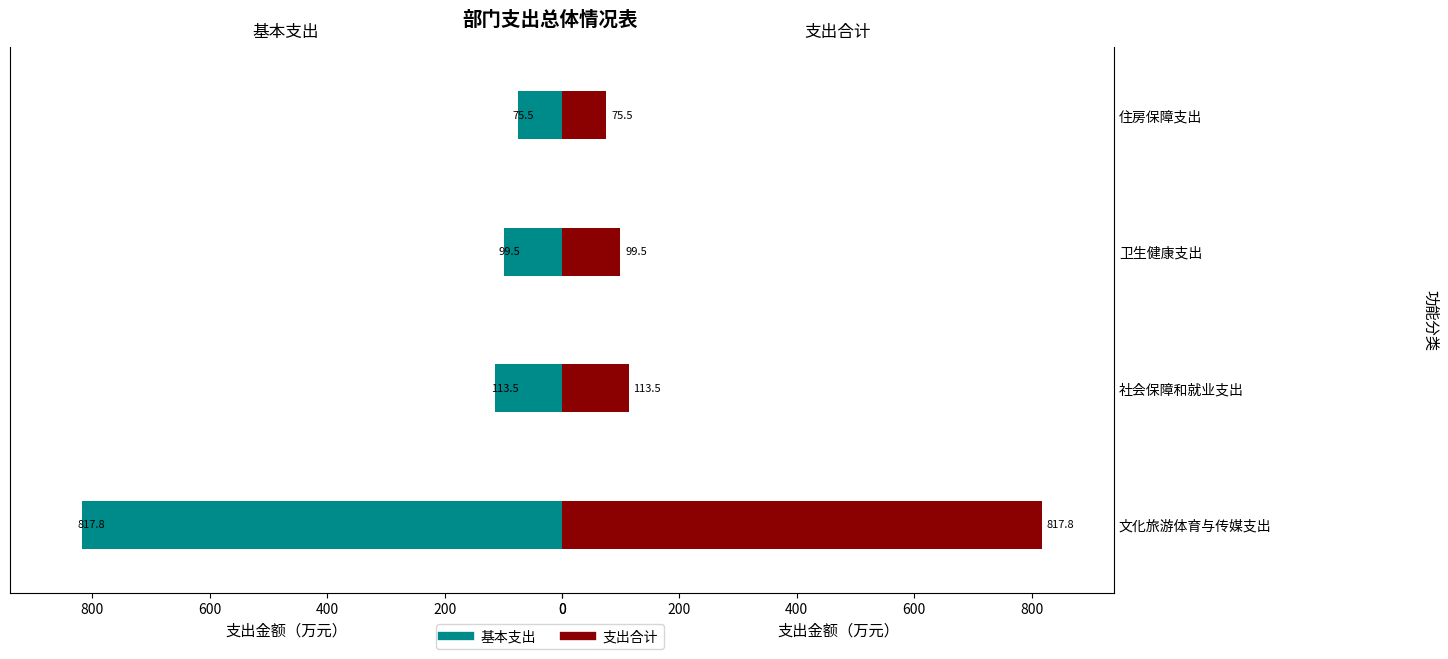

Reading left to right, extract all data points from this chart.

基本支出: 817.8	113.5	99.5	75.5
支出合计: 817.8	113.5	99.5	75.5